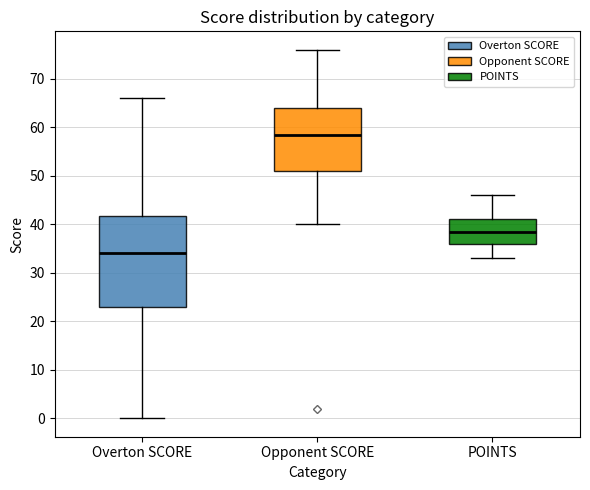

Which box is the tallest, from its lower edge to its upper edge?

Overton SCORE